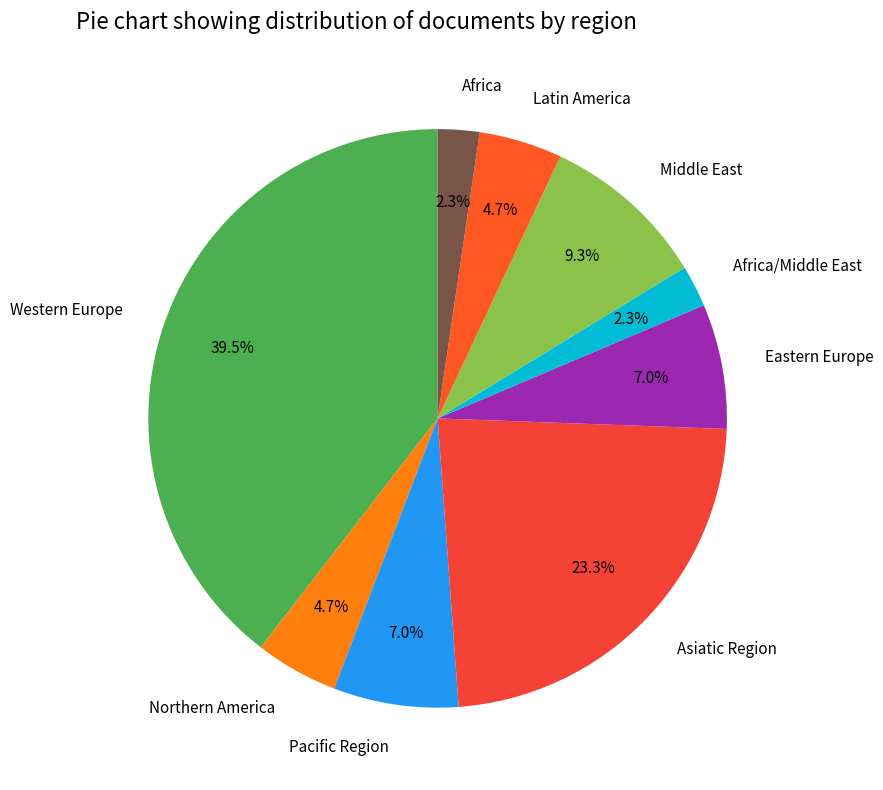

Is it true that Western Europe is 26% of the pie?

False